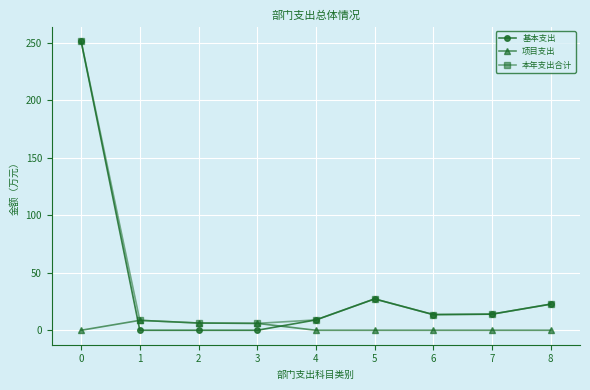

How many values in the 本年支出合计 series exceed 13?

5